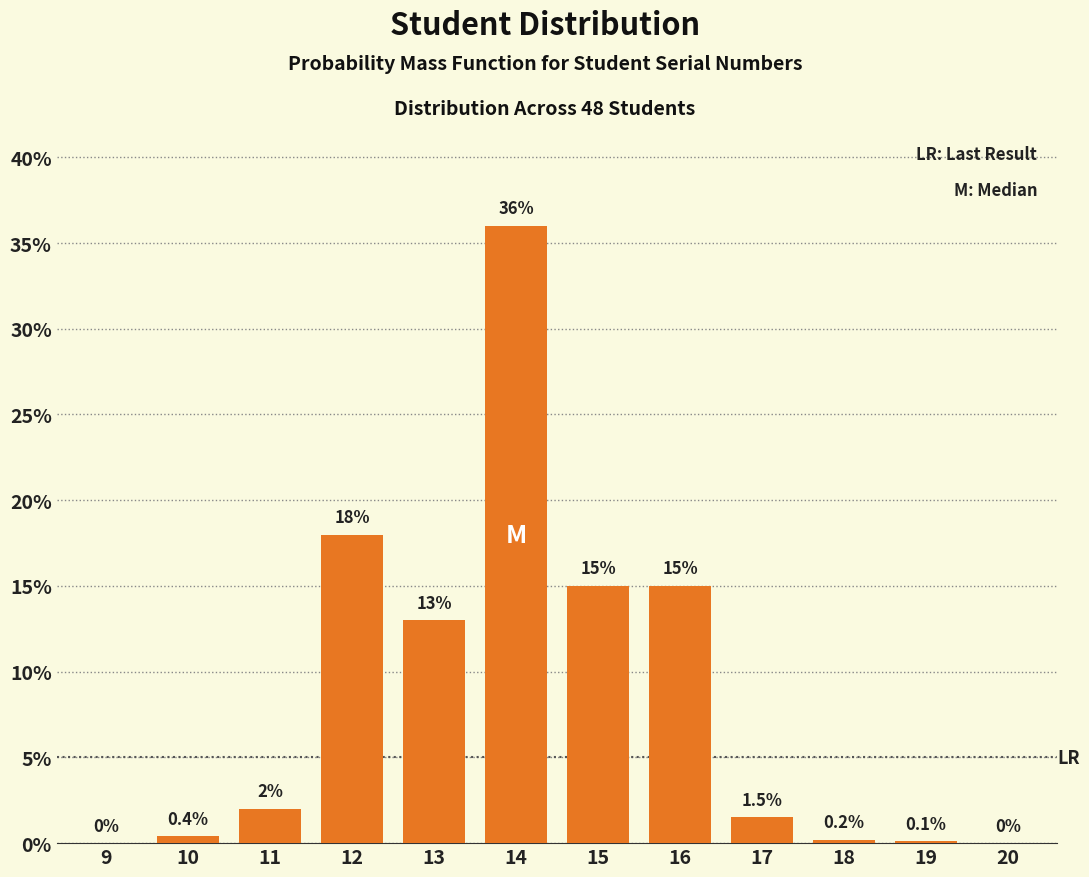

Reading left to right, extract all data points from this chart.

9=0.0	10=0.4	11=2.0	12=18.0	13=13.0	14=36.0	15=15.0	16=15.0	17=1.5	18=0.2	19=0.1	20=0.0